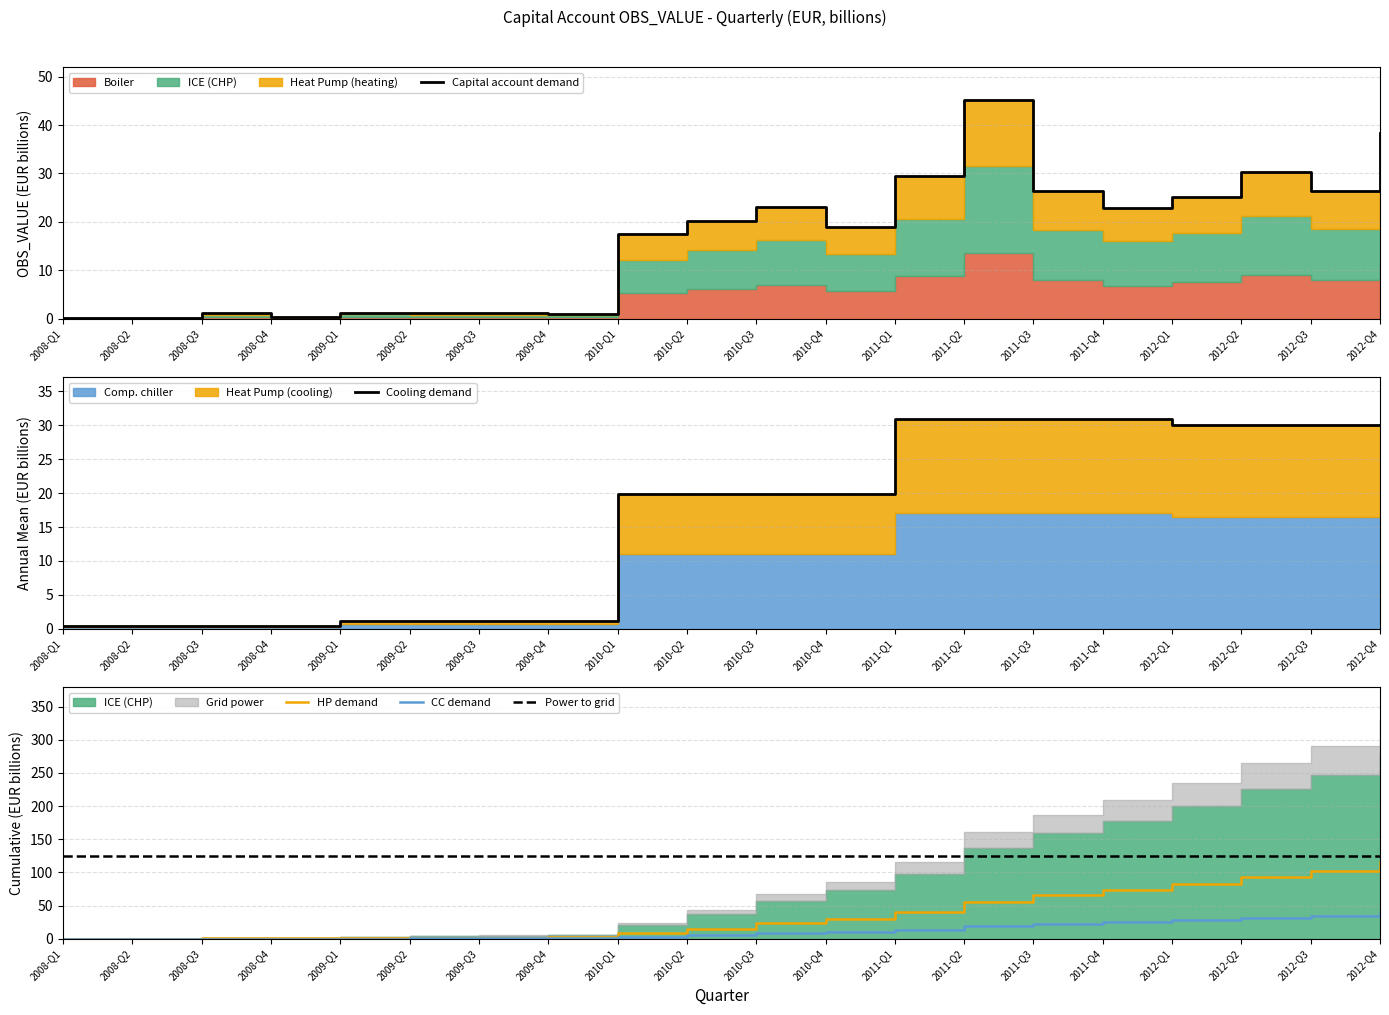

What is the label of the 13th point from the left?

2011-Q1